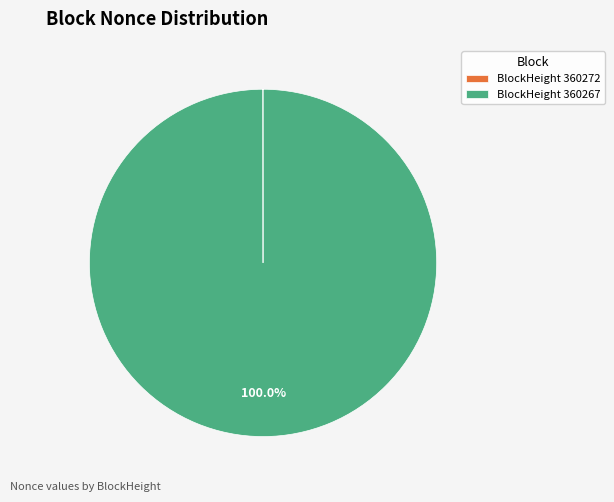

Is there any slice that represents more than half of the pie?

Yes